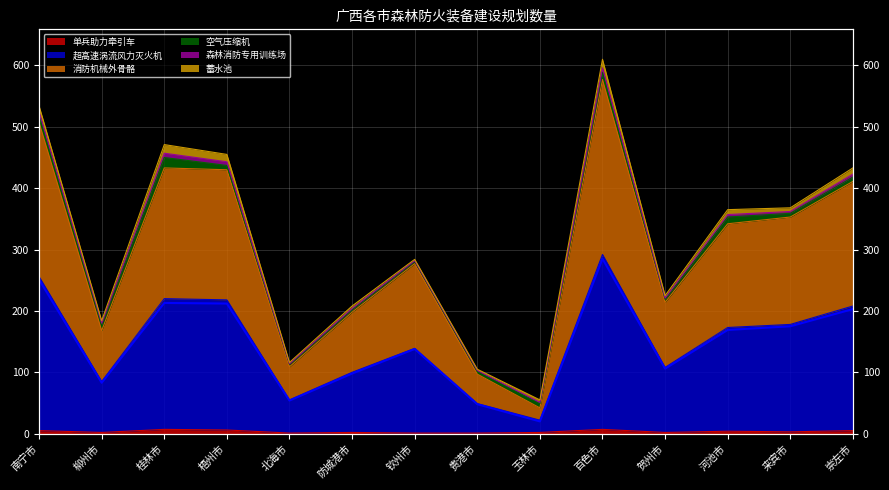

At 钦州市, list the series in order from largest to smallest.

消防机械外骨骼, 超高速涡流风力灭火机, 单兵助力牵引车